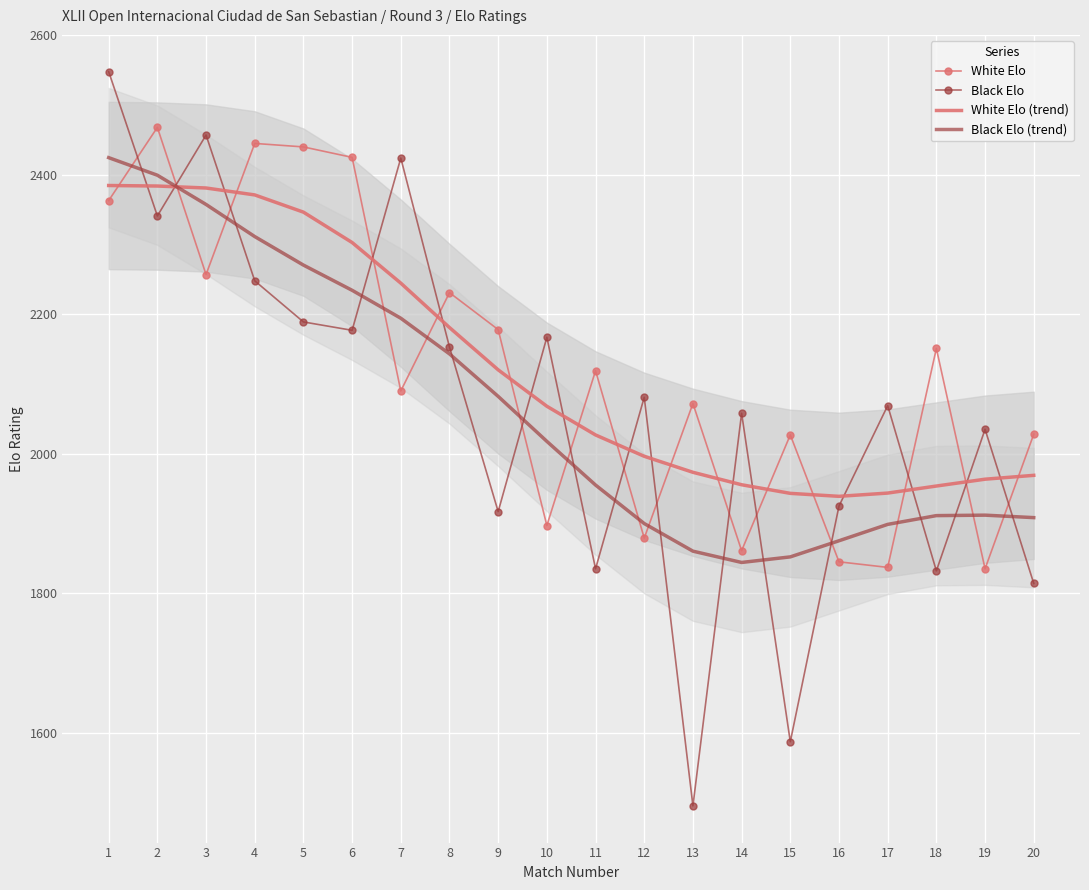

Reading right to left, transcribe all the data shown in this chart.

White Elo: 2028.0	1835.0	2151.0	1837.0	1845.0	2027.0	1861.0	2072.0	1879.0	2119.0	1897.0	2178.0	2231.0	2090.0	2425.0	2440.0	2445.0	2257.0	2468.0	2363.0
Black Elo: 1814.0	2035.0	1832.0	2069.0	1925.0	1587.0	2058.0	1495.0	2081.0	1835.0	2167.0	1917.0	2153.0	2424.0	2177.0	2189.0	2248.0	2457.0	2341.0	2548.0
White Elo (trend): 1969.0	1963.5	1953.7	1943.6	1938.9	1943.2	1955.5	1973.4	1996.3	2026.9	2068.1	2120.3	2181.0	2244.6	2302.9	2346.4	2371.1	2381.1	2383.9	2384.7
Black Elo (trend): 1908.4	1911.9	1911.3	1898.7	1875.2	1852.1	1844.1	1860.3	1899.9	1955.1	2017.7	2082.2	2143.2	2194.3	2234.4	2270.5	2311.4	2357.5	2399.4	2424.6